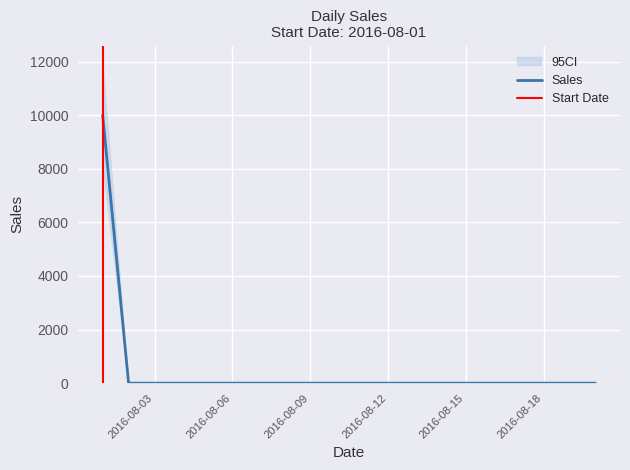

Rank the categories by value from highest to lowest.

2016-08-01, 2016-08-02, 2016-08-03, 2016-08-04, 2016-08-05, 2016-08-06, 2016-08-07, 2016-08-08, 2016-08-09, 2016-08-10, 2016-08-11, 2016-08-12, 2016-08-13, 2016-08-14, 2016-08-15, 2016-08-16, 2016-08-17, 2016-08-18, 2016-08-19, 2016-08-20